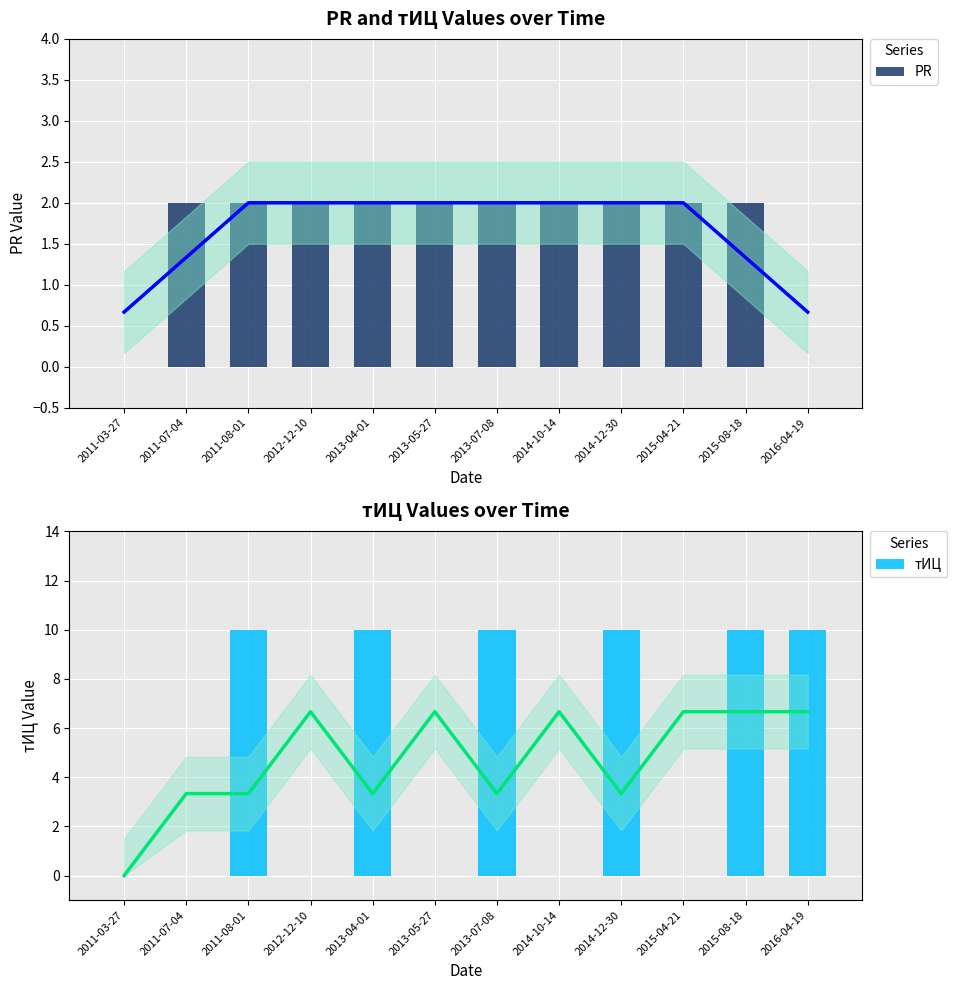

Reading left to right, extract all data points from this chart.

PR: 0	2	2	2	2	2	2	2	2	2	2	0
тИЦ: 0	0	10	0	10	0	10	0	10	0	10	10